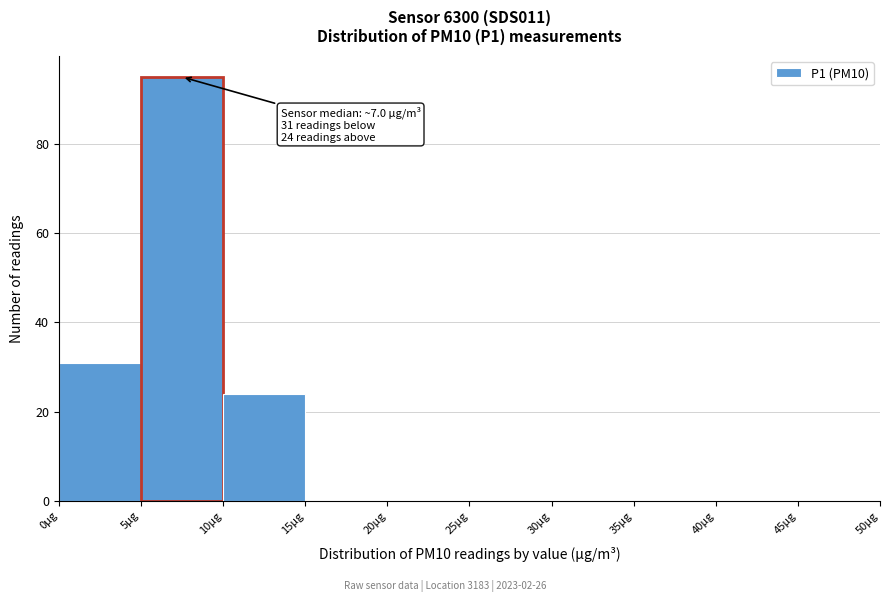

Over which range of the x-axis is the bar tallest?

5 to 10